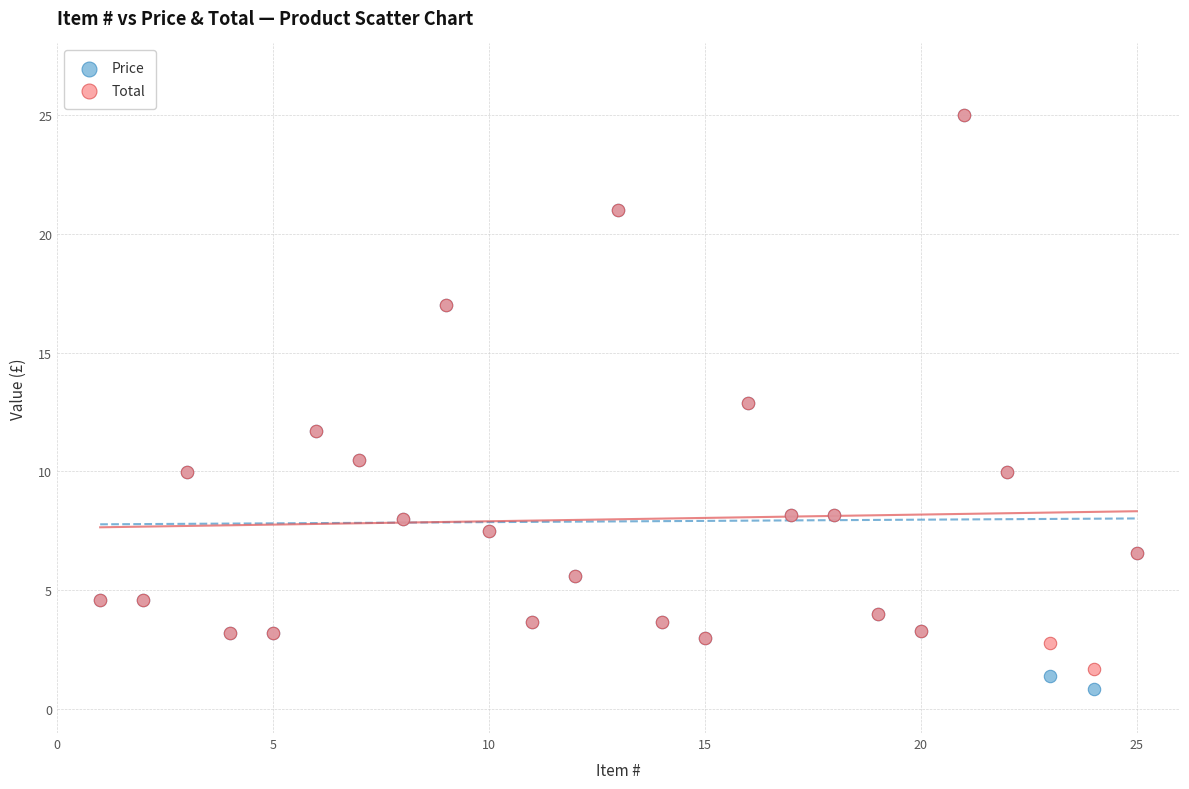

Which series contains the lowest Y value?

Price